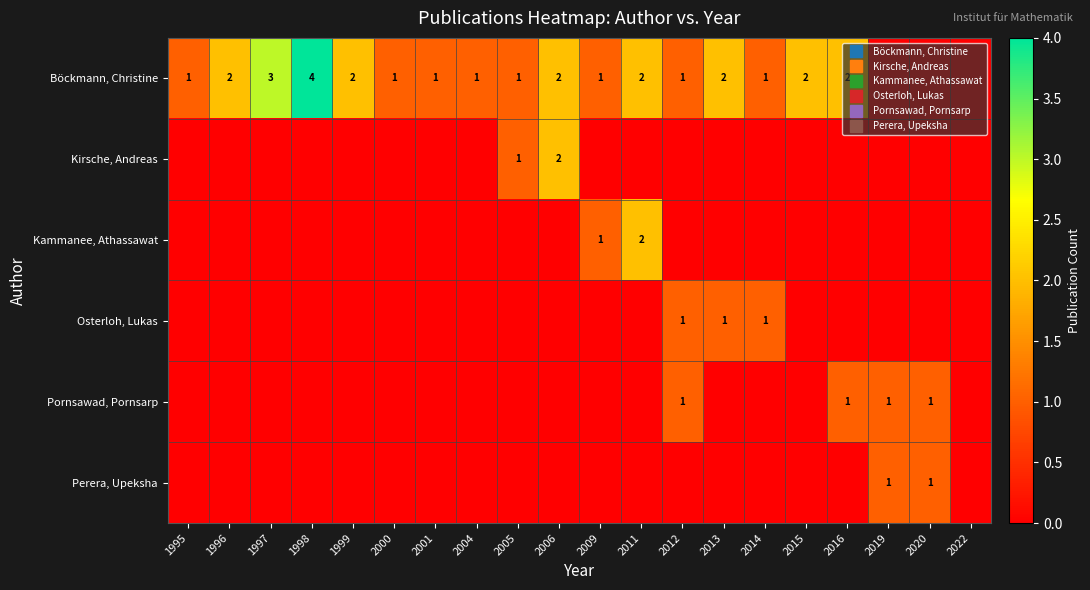

How many positive values does the Osterloh, Lukas series have?

3